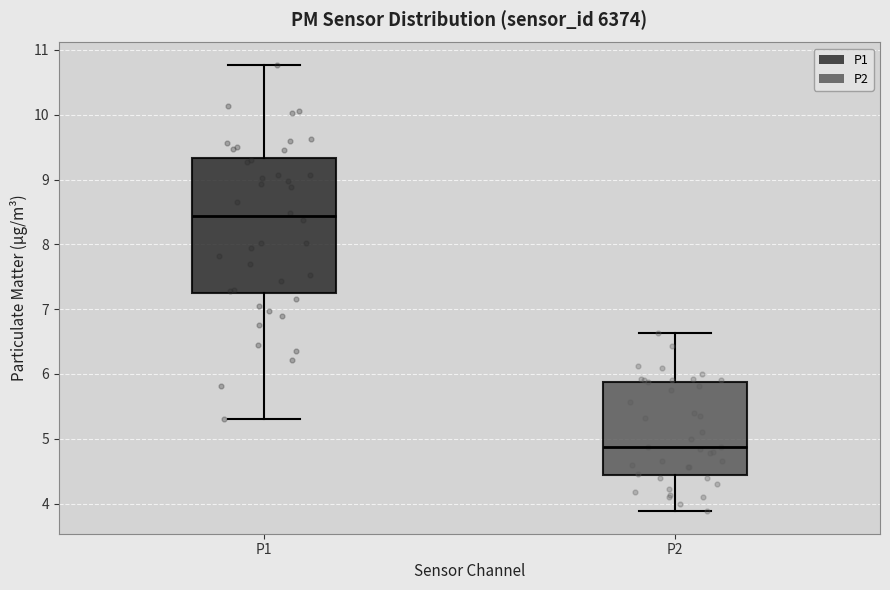

Which box's median line is the highest?

P1